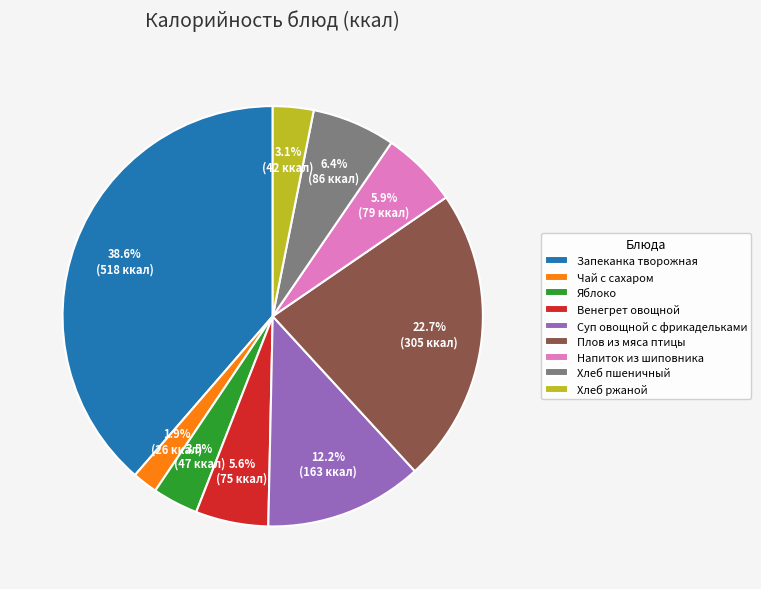

Is there any slice that represents more than half of the pie?

No